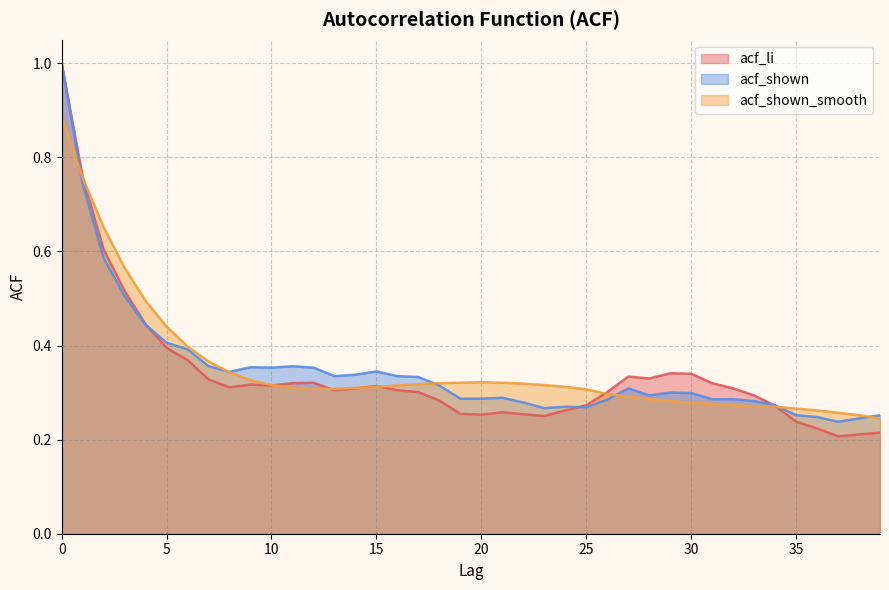

What is the value of the acf_li point at the 12th from the left?

0.3